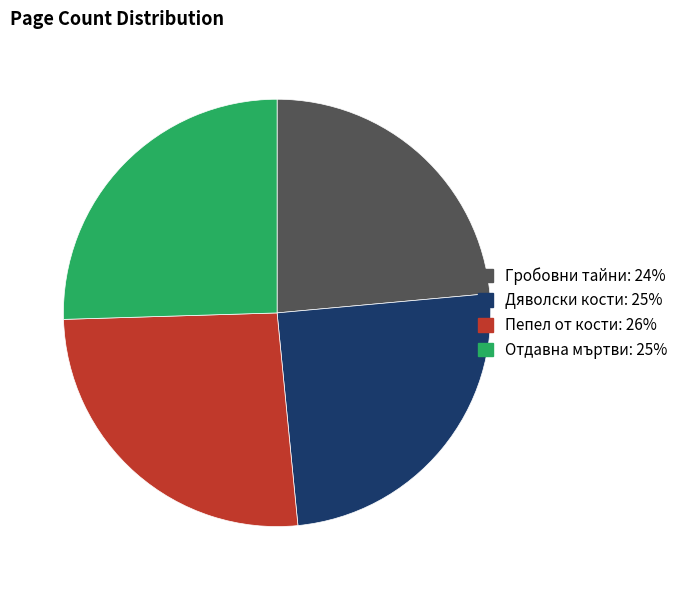

Do Дяволски кости and Гробовни тайни together represent more than half of the pie?

No